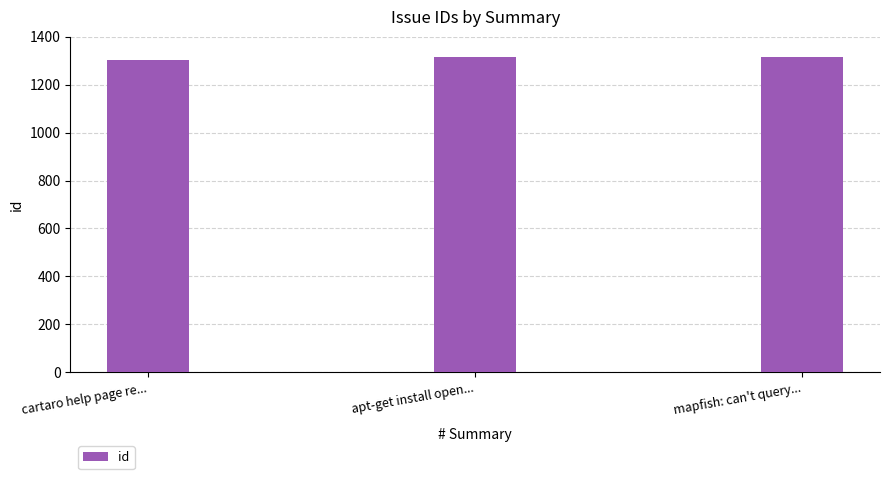

What is the approximate value at mapfish: can't query..., to the nearest 10?

1320